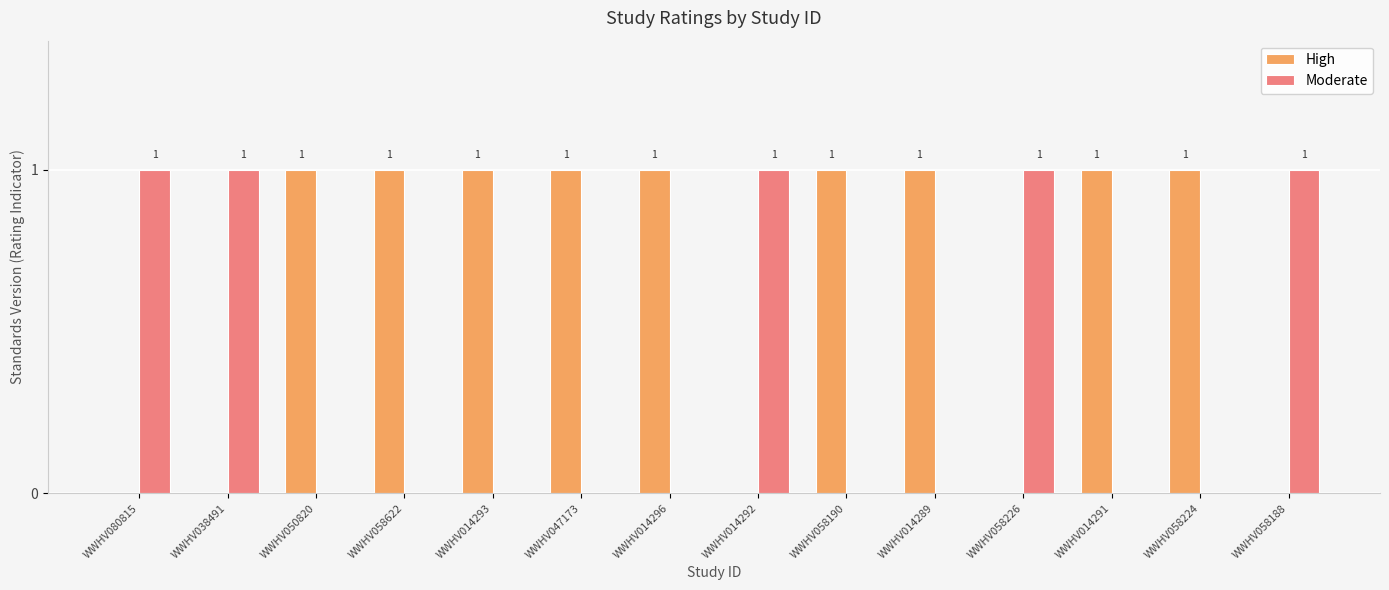

Is it true that Moderate equals 1 at WWHV014292?

True